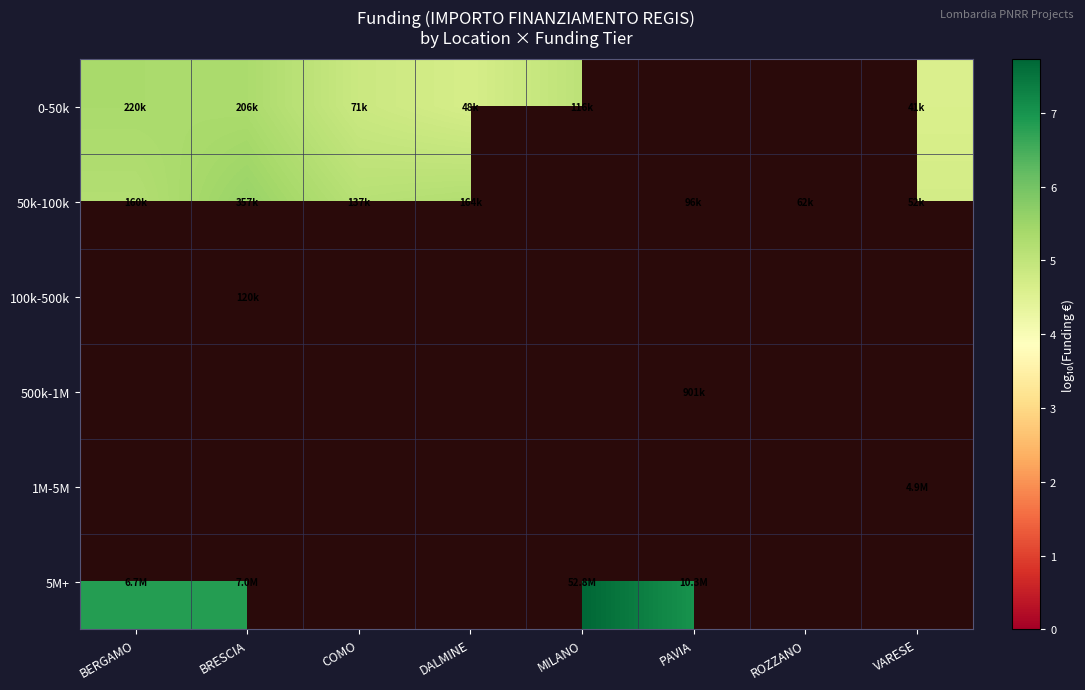

How many values in the 5M+ series are below 7?

2